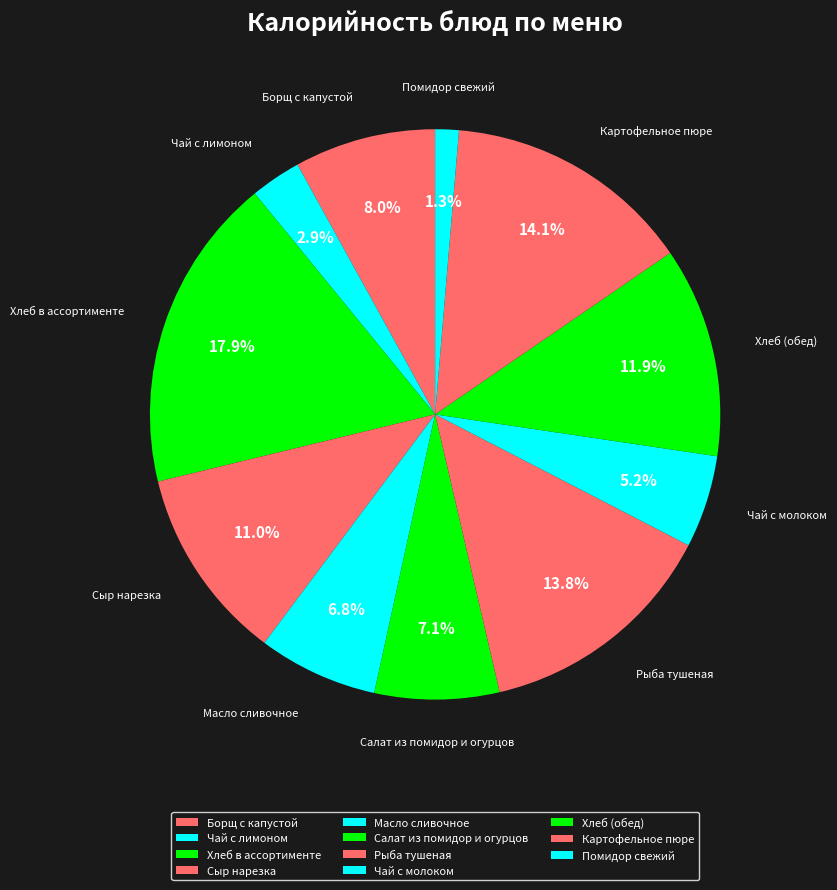

Count the number of slices in the pie.

11